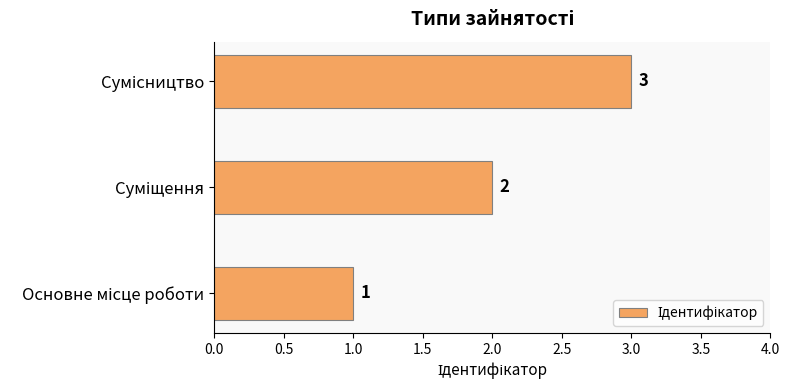

Count the values in the range 1 to 3.

3